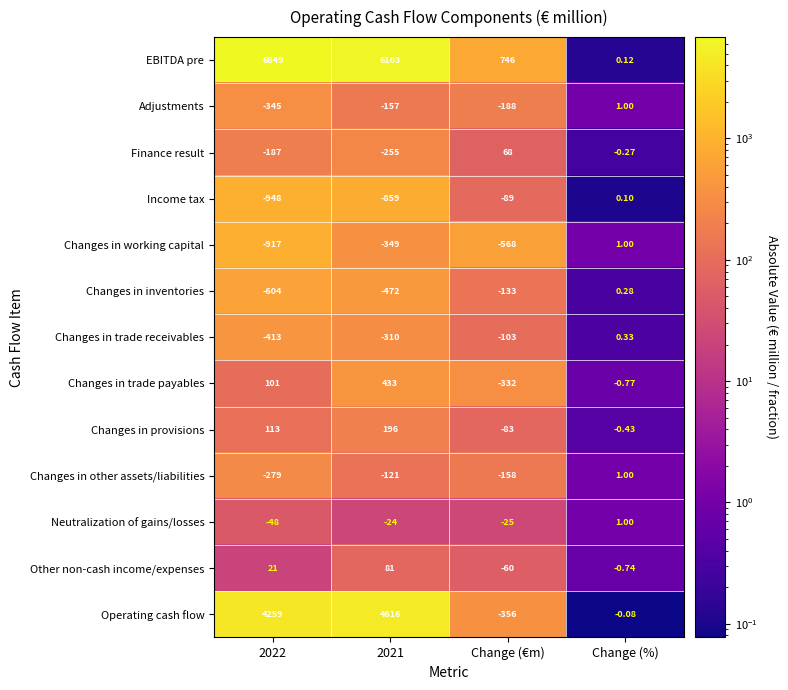

At which category does the chart reach its peak across all series?

2022